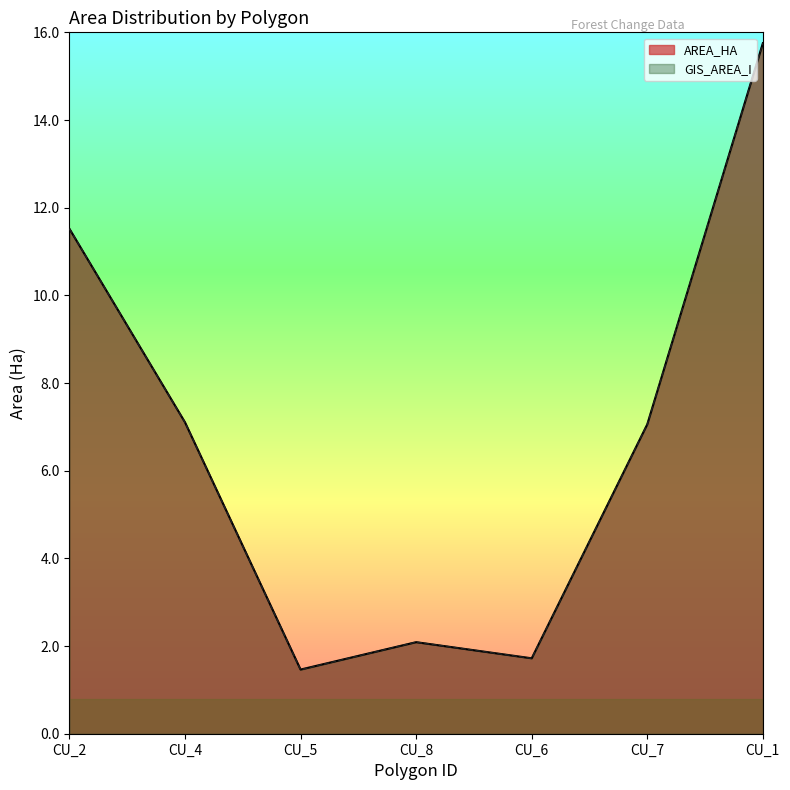

What is the total value across all series at CU_6?

3.4